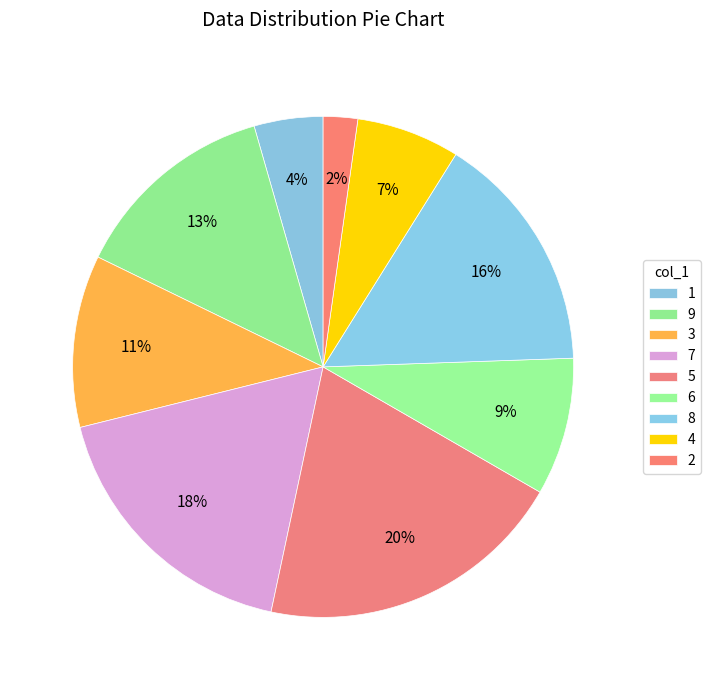

Count the number of slices in the pie.

9